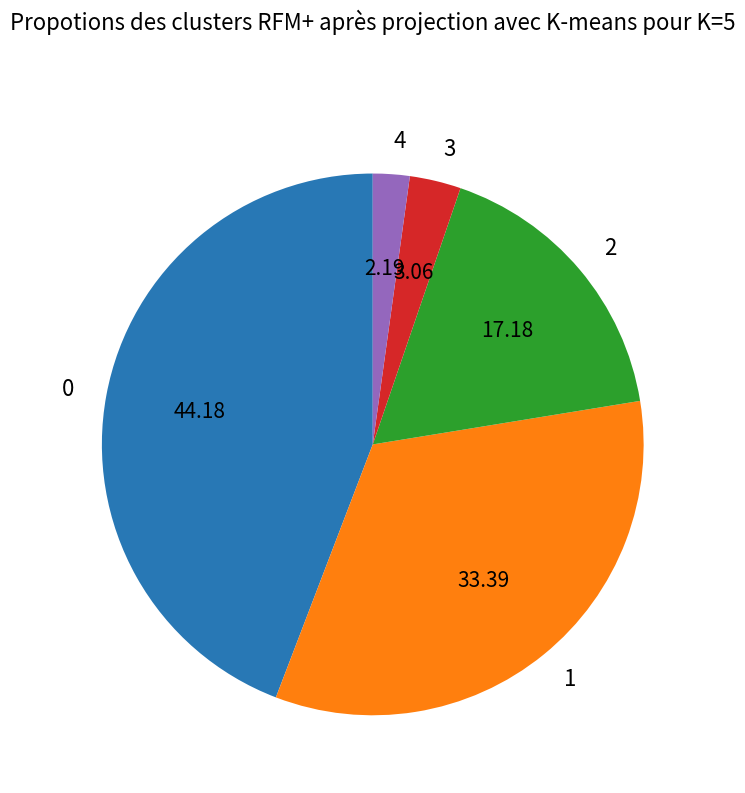

Is the sum of 1 and 4 greater than half?

No